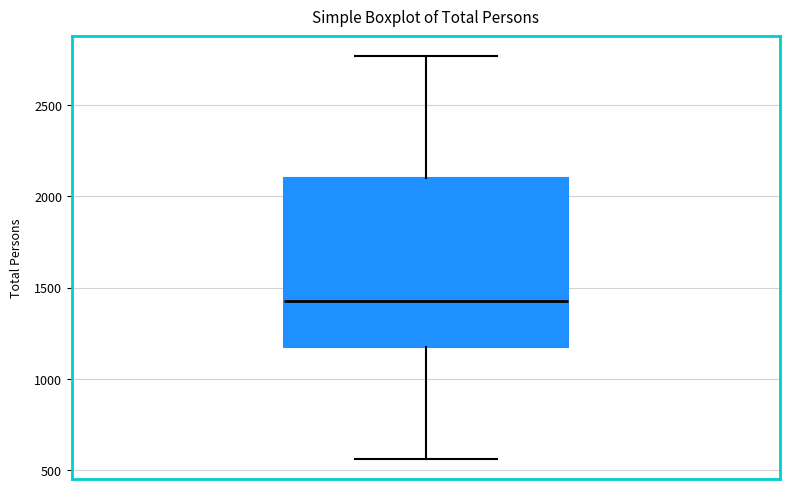

Where is the lower edge of the box on the y-axis? The values are not printed on the chart, so give them approximately, as read against the axis.

1200